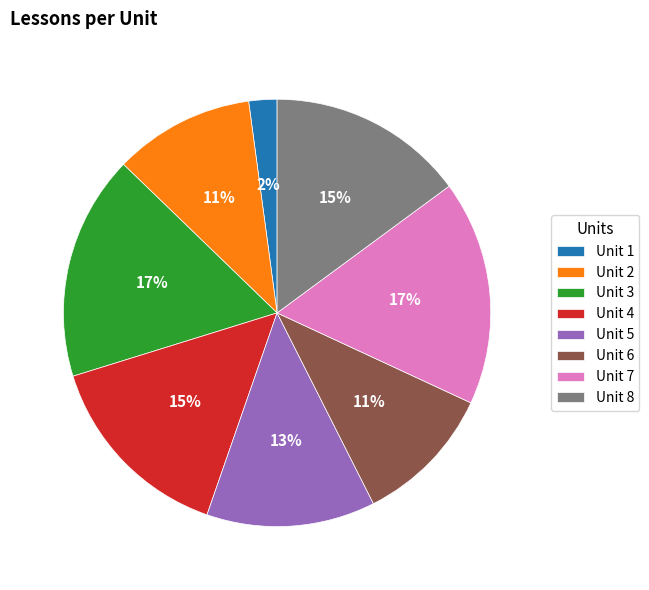

True or false: Unit 6 accounts for 15% of the total.

False